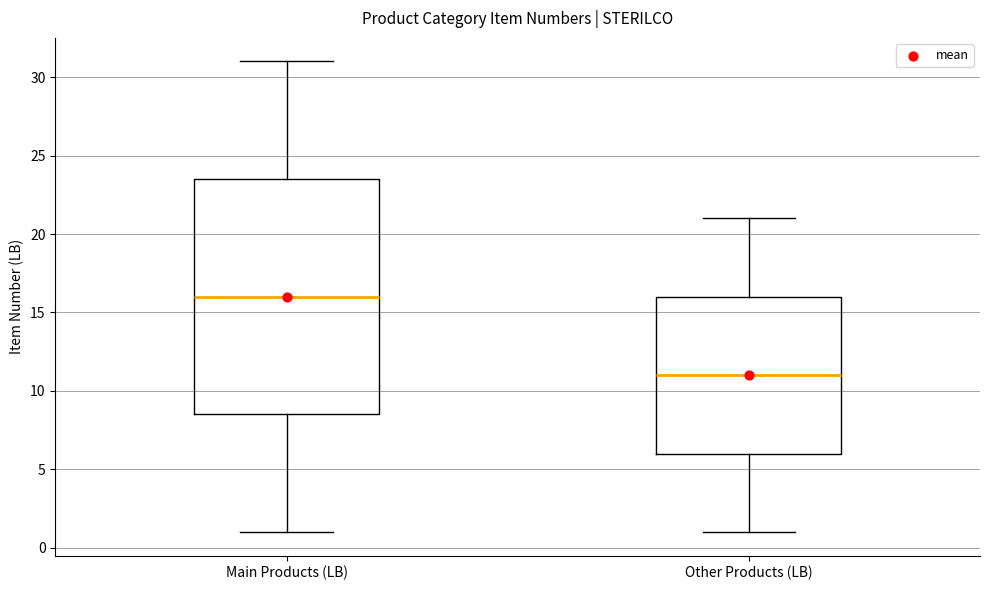

Reading left to right, transcribe this box plot: for each box, give where its median line is, the range the box spans, and where its two whiskers end, as read against the y-axis. The values are not printed on the chart, so give them approximately, as read against the axis.

Main Products (LB): median 16.0, box 8.5 to 23.5, whiskers 1.0 to 31.0
Other Products (LB): median 11.0, box 6.0 to 16.0, whiskers 1.0 to 21.0